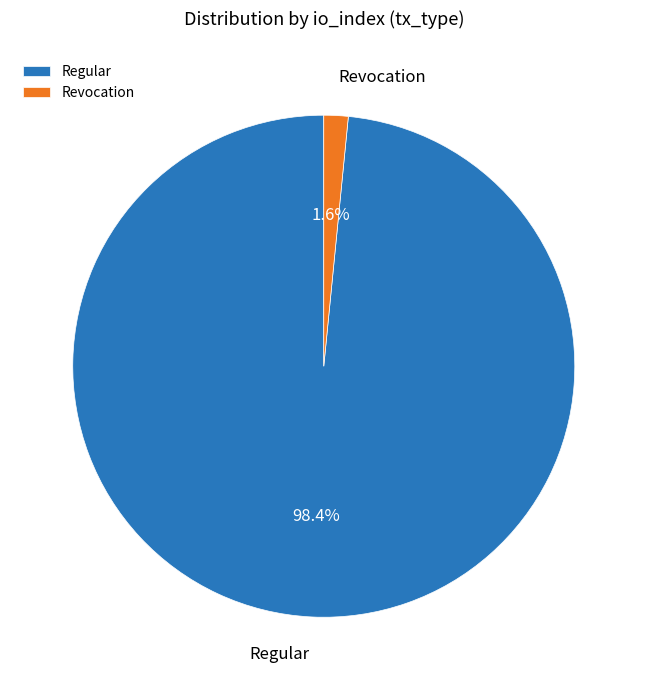

Rank the categories by value from highest to lowest.

Regular, Revocation